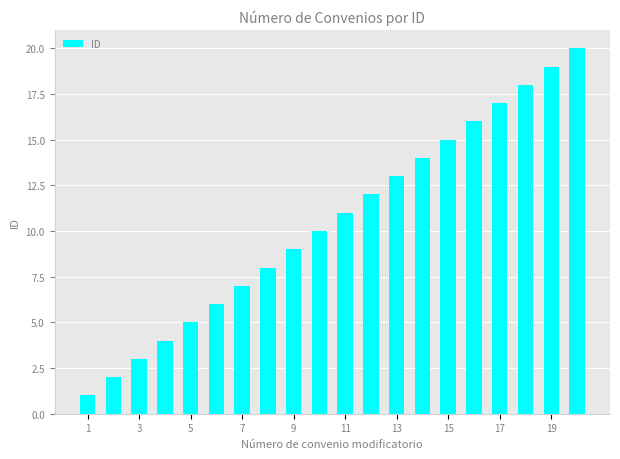

Reading left to right, list all the values displayed in this chart.

1	2	3	4	5	6	7	8	9	10	11	12	13	14	15	16	17	18	19	20